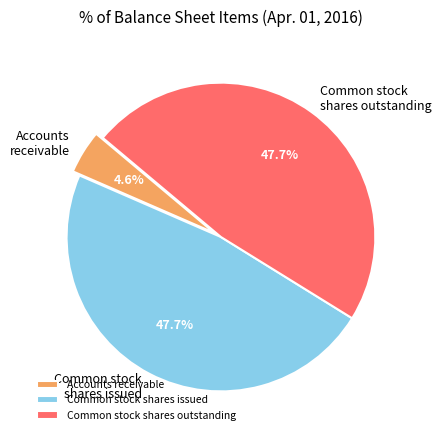

True or false: Common stock shares issued accounts for 48% of the total.

True